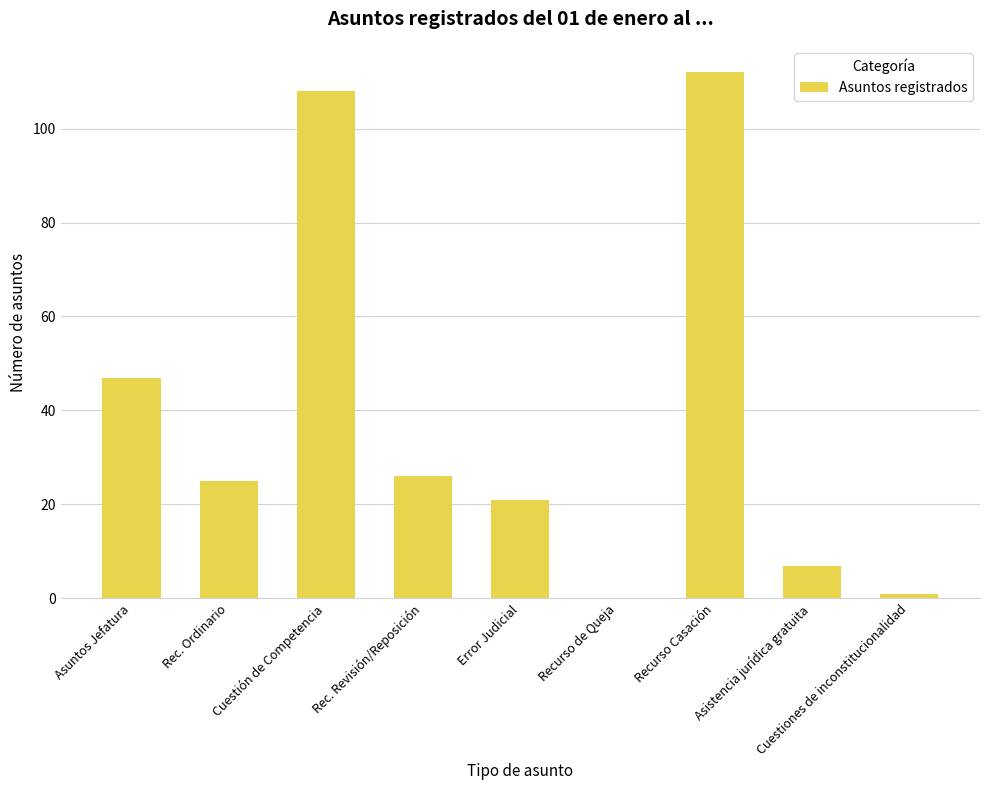

The value at Asuntos Jefatura is 63. True or false?

False